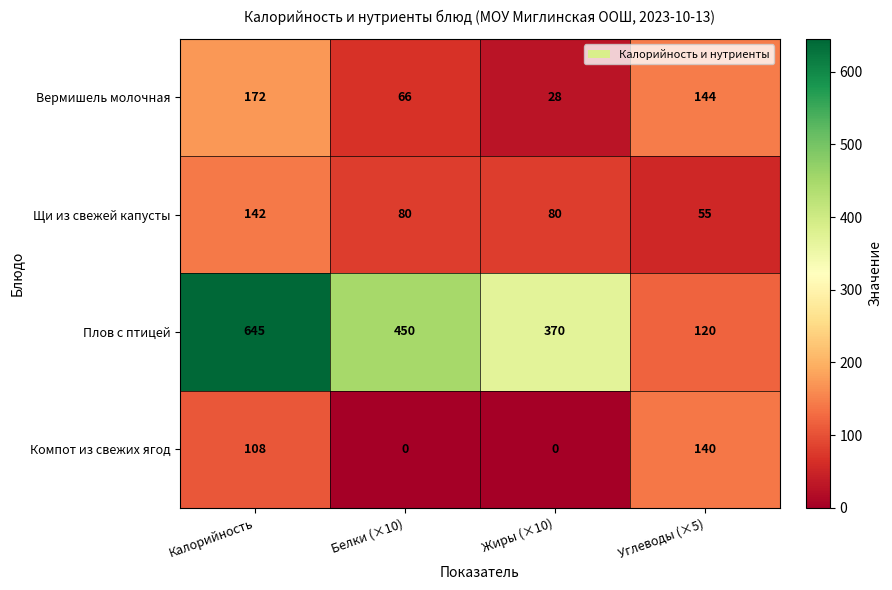

Reading left to right, transcribe all the data shown in this chart.

Вермишель молочная: 172	66	28	144
Щи из свежей капусты: 142	80	80	55
Плов с птицей: 645	450	370	120
Компот из свежих ягод: 108	0	0	140